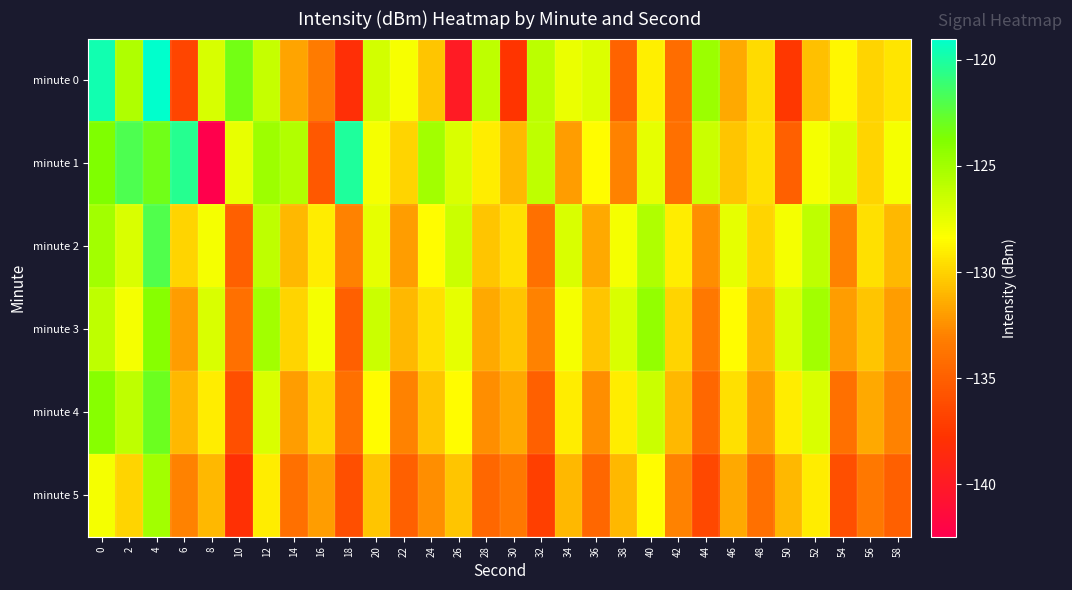

Which series has the largest range (max minus min)?

minute 1